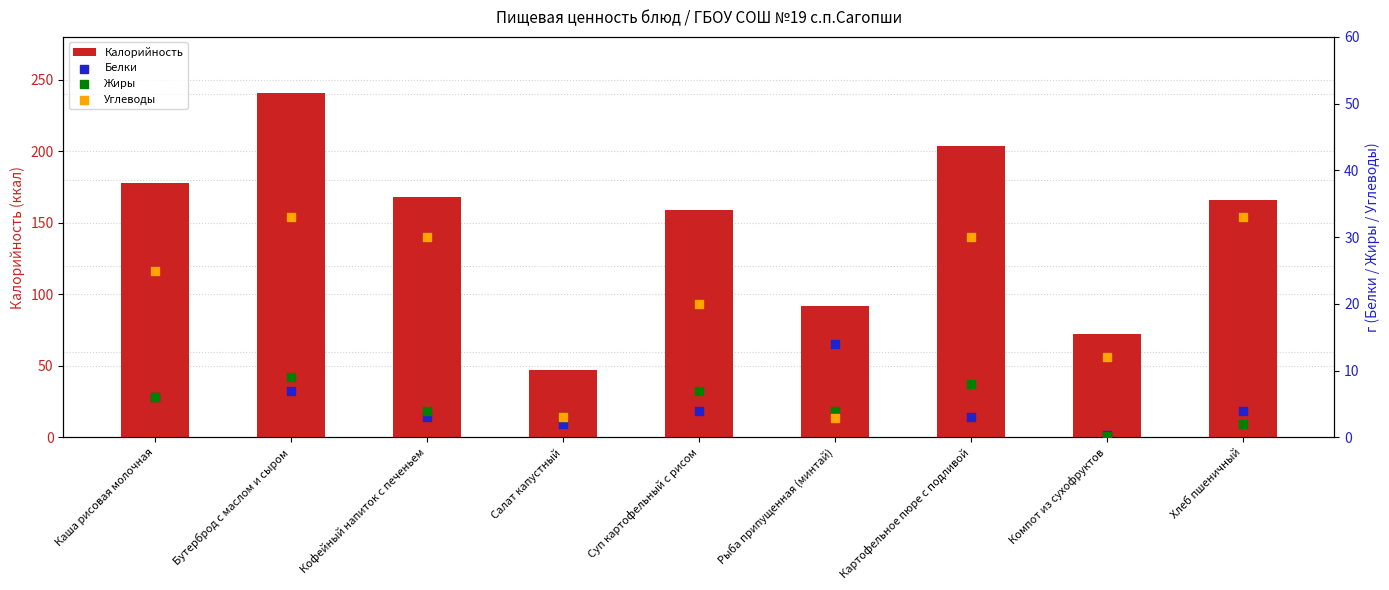

Which series contains the highest Y value?

Калорийность